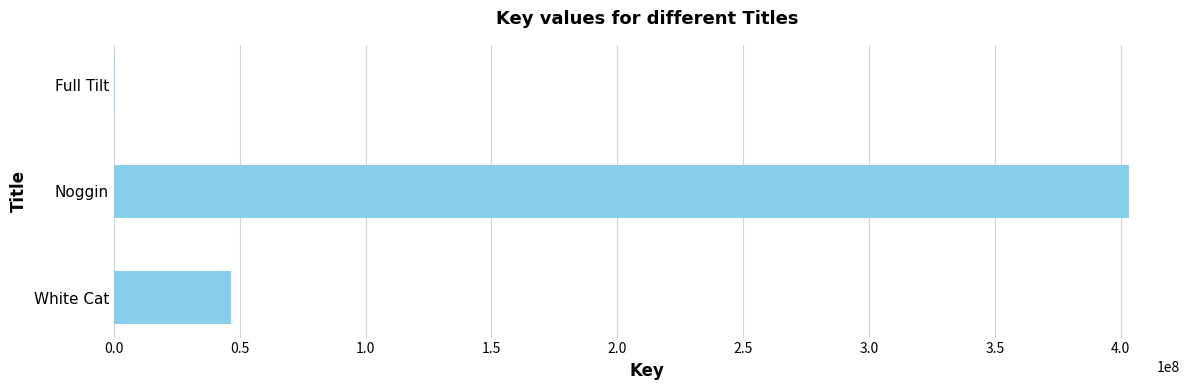

Is it true that the value at Noggin is 109137266?

False